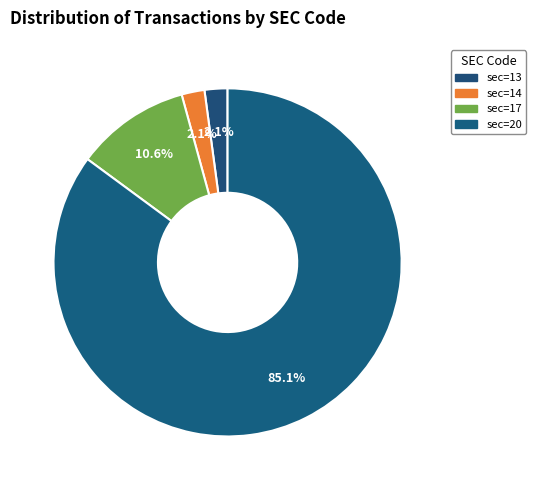

The sec=13 slice represents 2% of the pie. True or false?

True